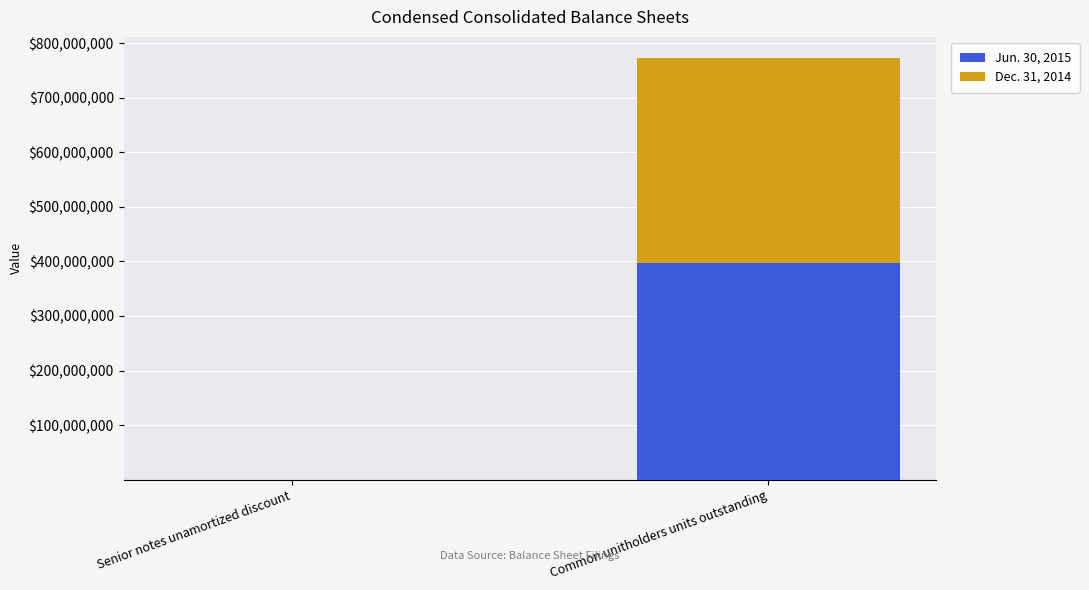

What is the total value across all series at Common unitholders units outstanding?

772788007